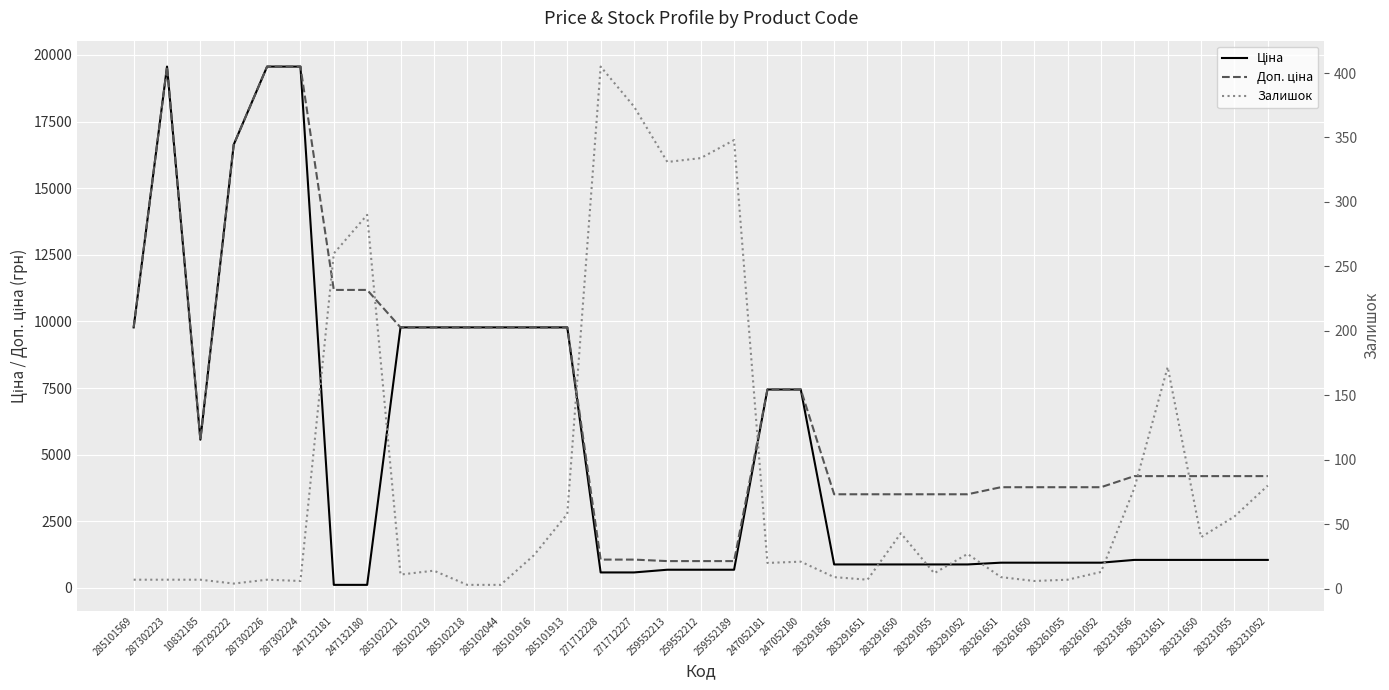

What is the difference between the highest and lowest values at 283291651?

3504.9